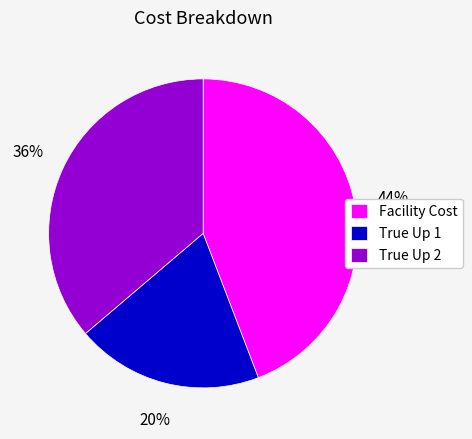

Which slice is the smallest?

True Up 1